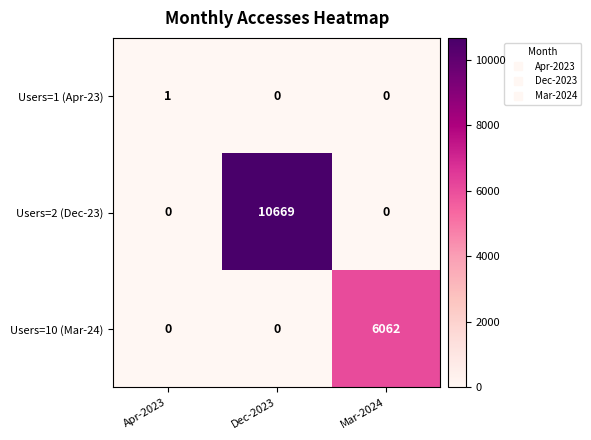

What is the difference between the Users=10 (Mar-24) values at Dec-2023 and Mar-2024?

6062